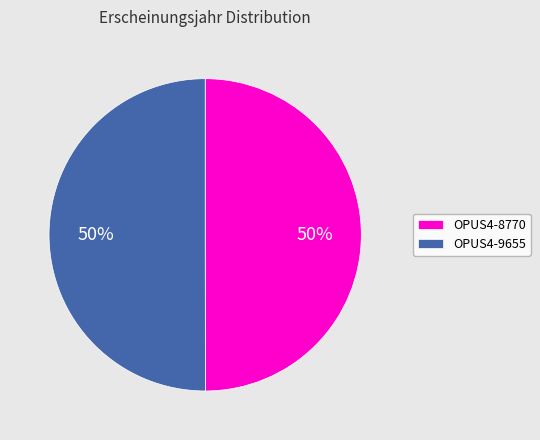

Do OPUS4-9655 and OPUS4-8770 together represent more than half of the pie?

Yes